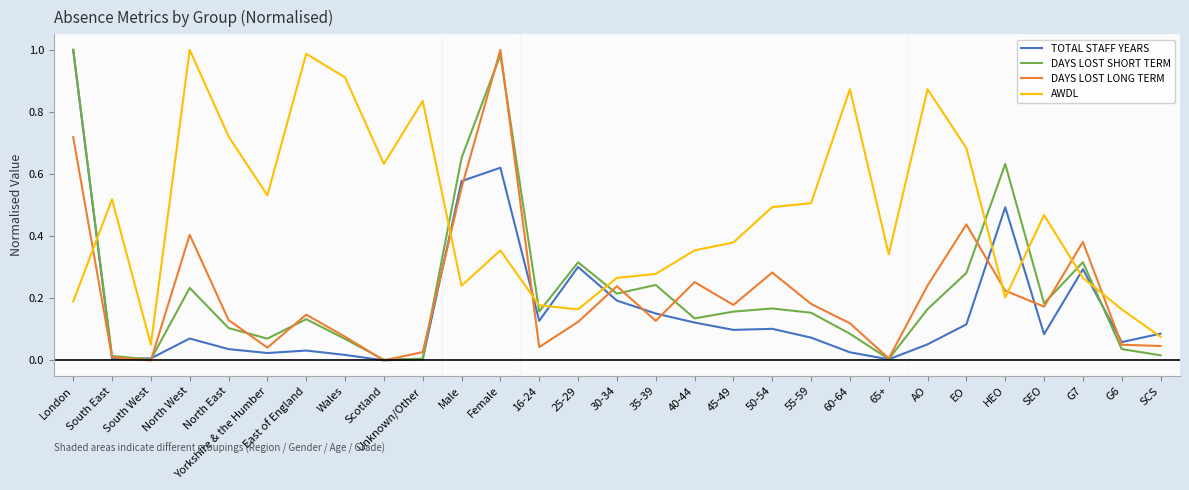

At which label does DAYS LOST LONG TERM reach its peak?

Female